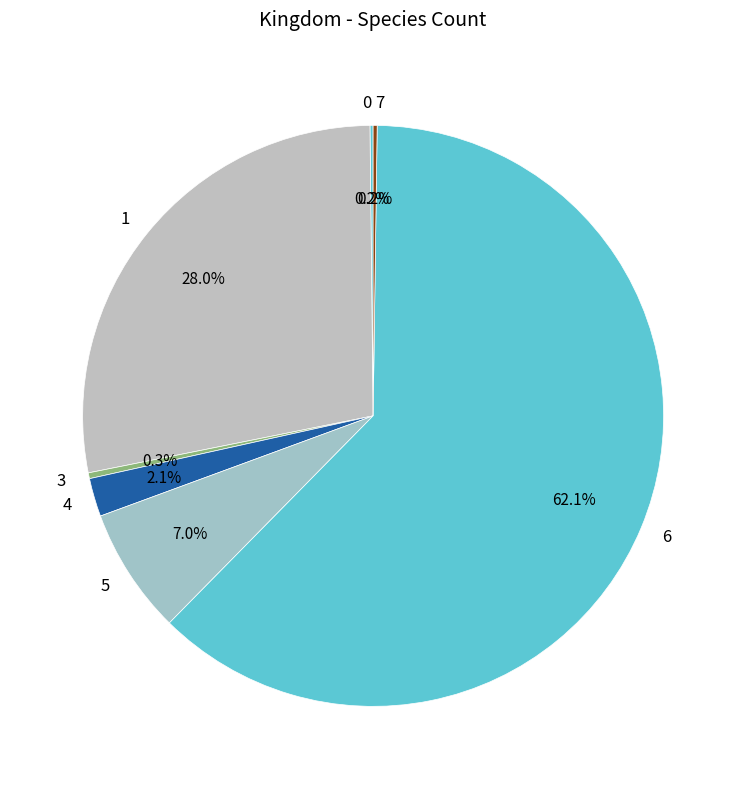

Is there any slice that represents more than half of the pie?

Yes